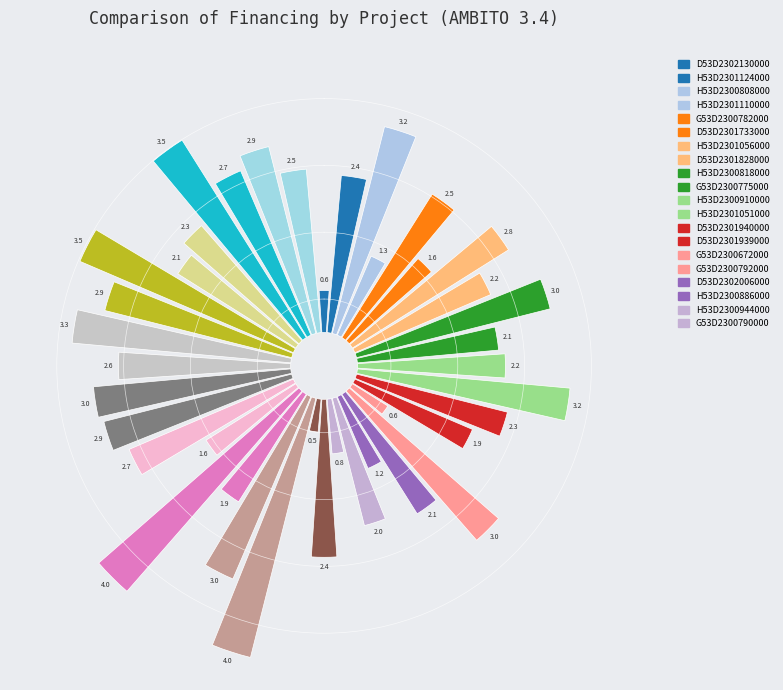

How many segments does this pie chart have?

40